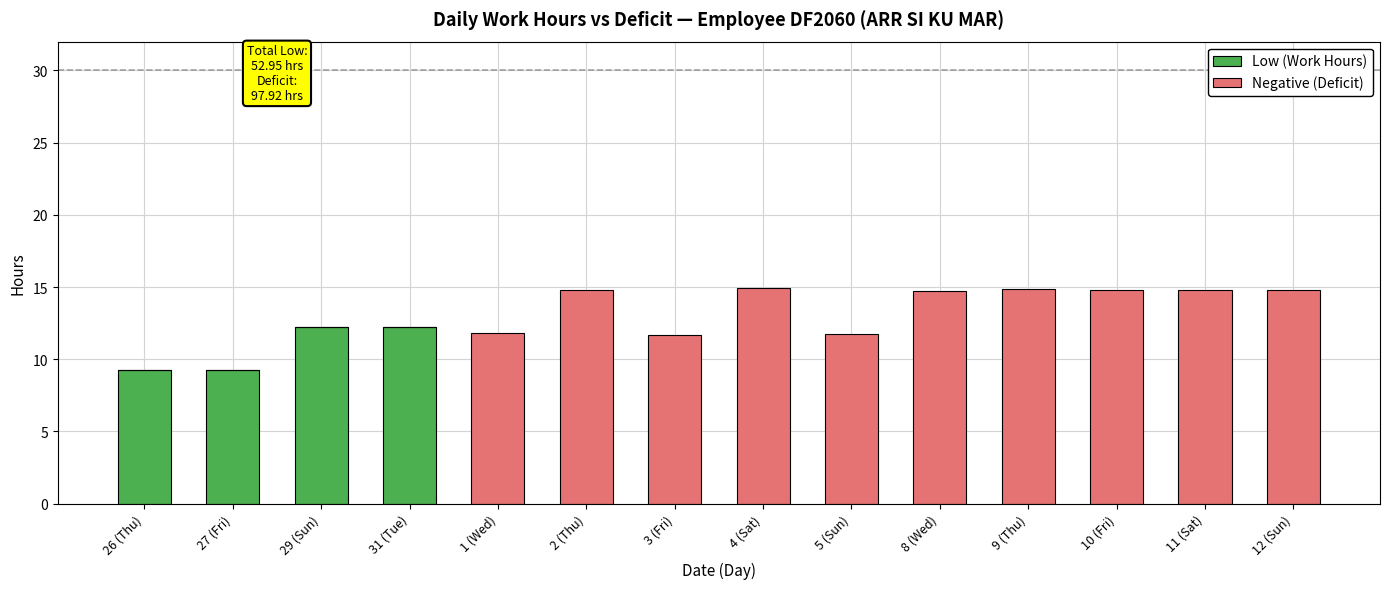

What is the maximum value for Low (Work Hours)?

12.2